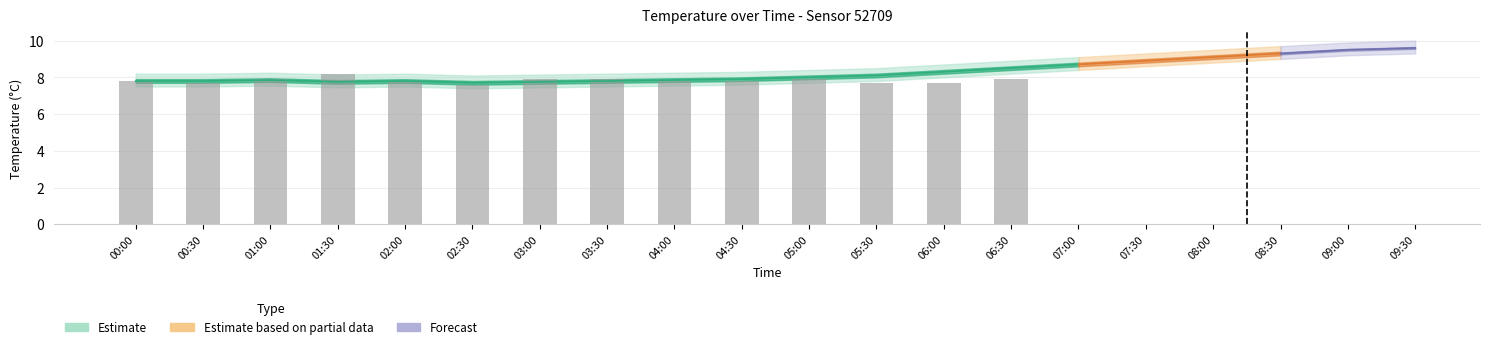

Between 00:00 and 06:30, which is larger?

06:30